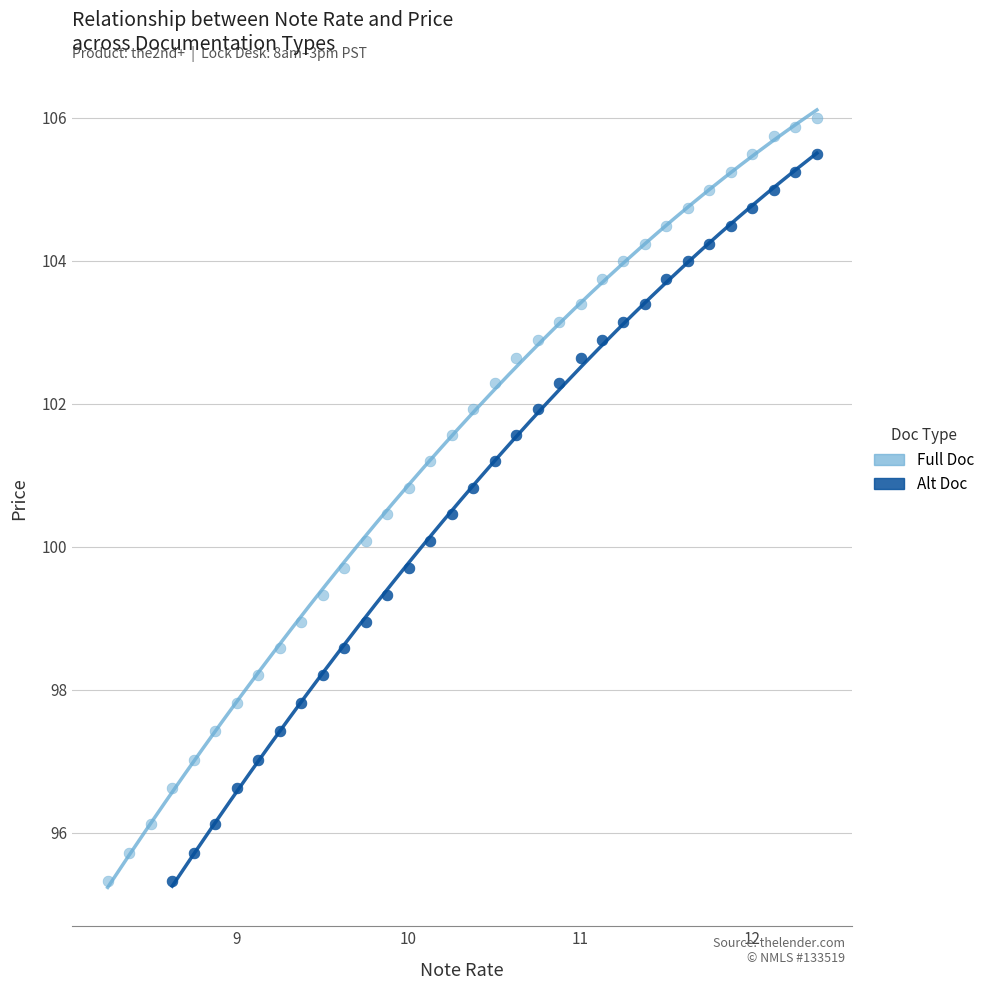

Which series has the widest spread of Y values?

Full Doc